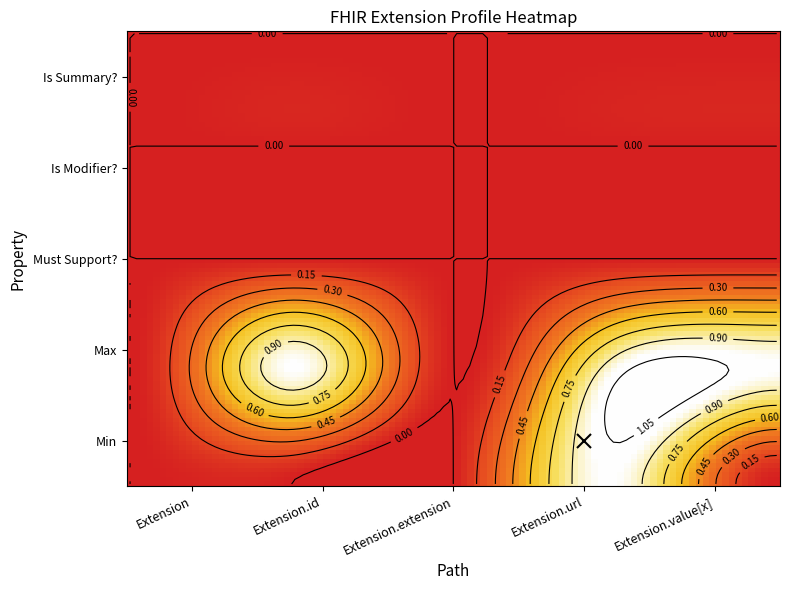

What is the spread (max minus min) of values at 2?

1